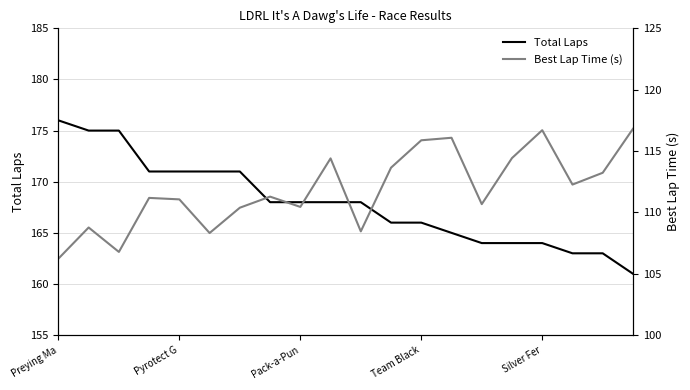

What is the minimum value for Total Laps?

161